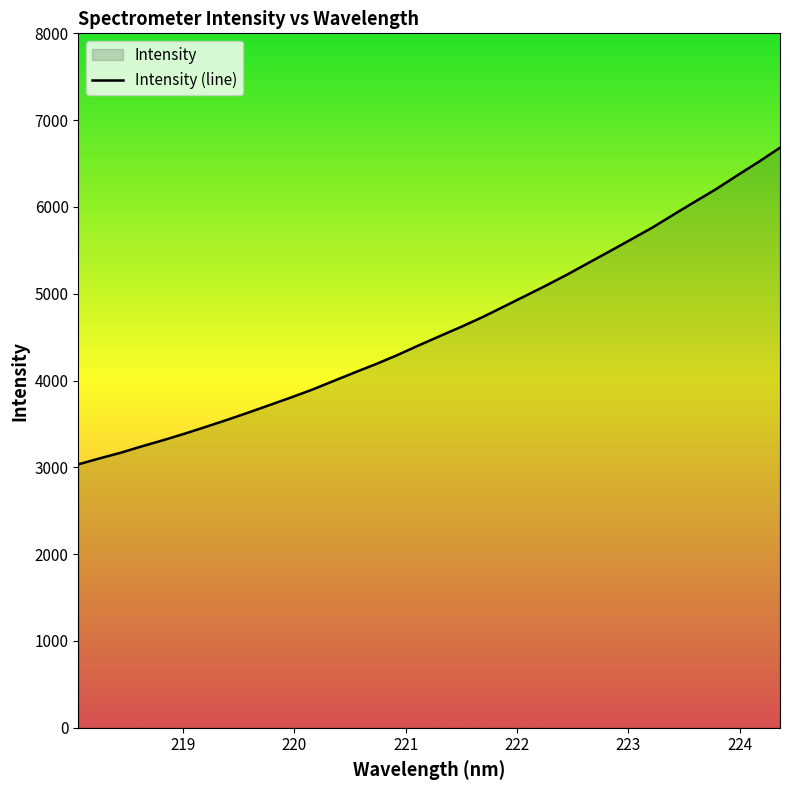

What is the difference between the maximum and minimum values?

3647.5